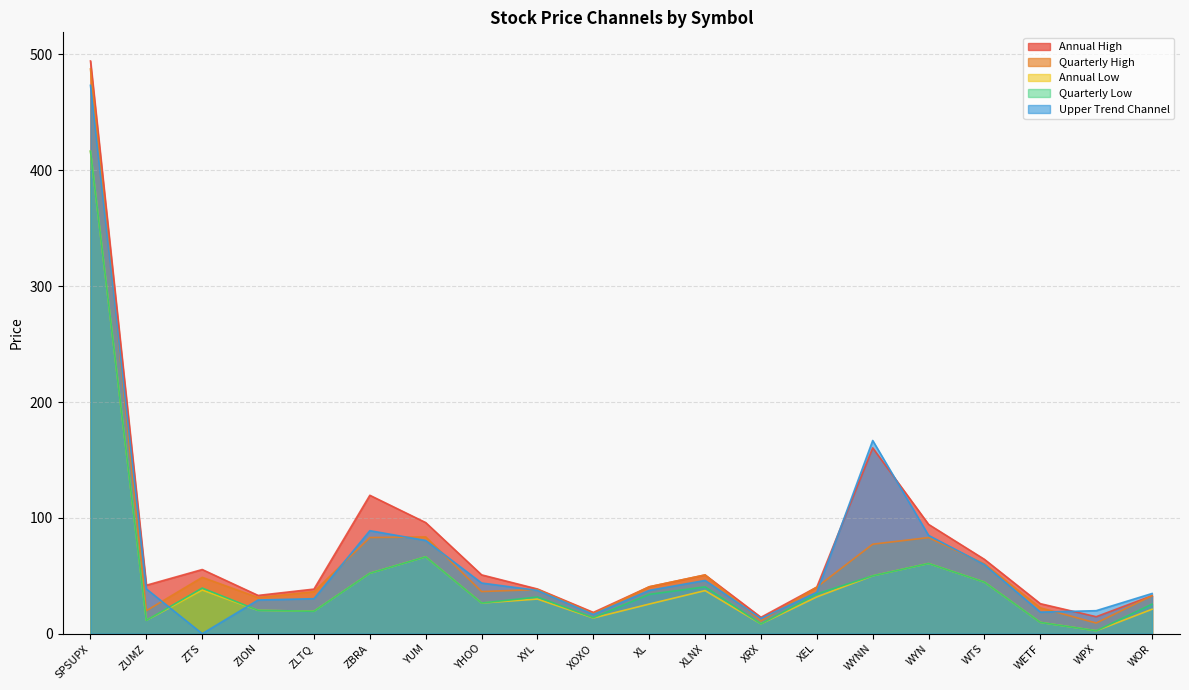

Which series has the largest range (max minus min)?

Annual High